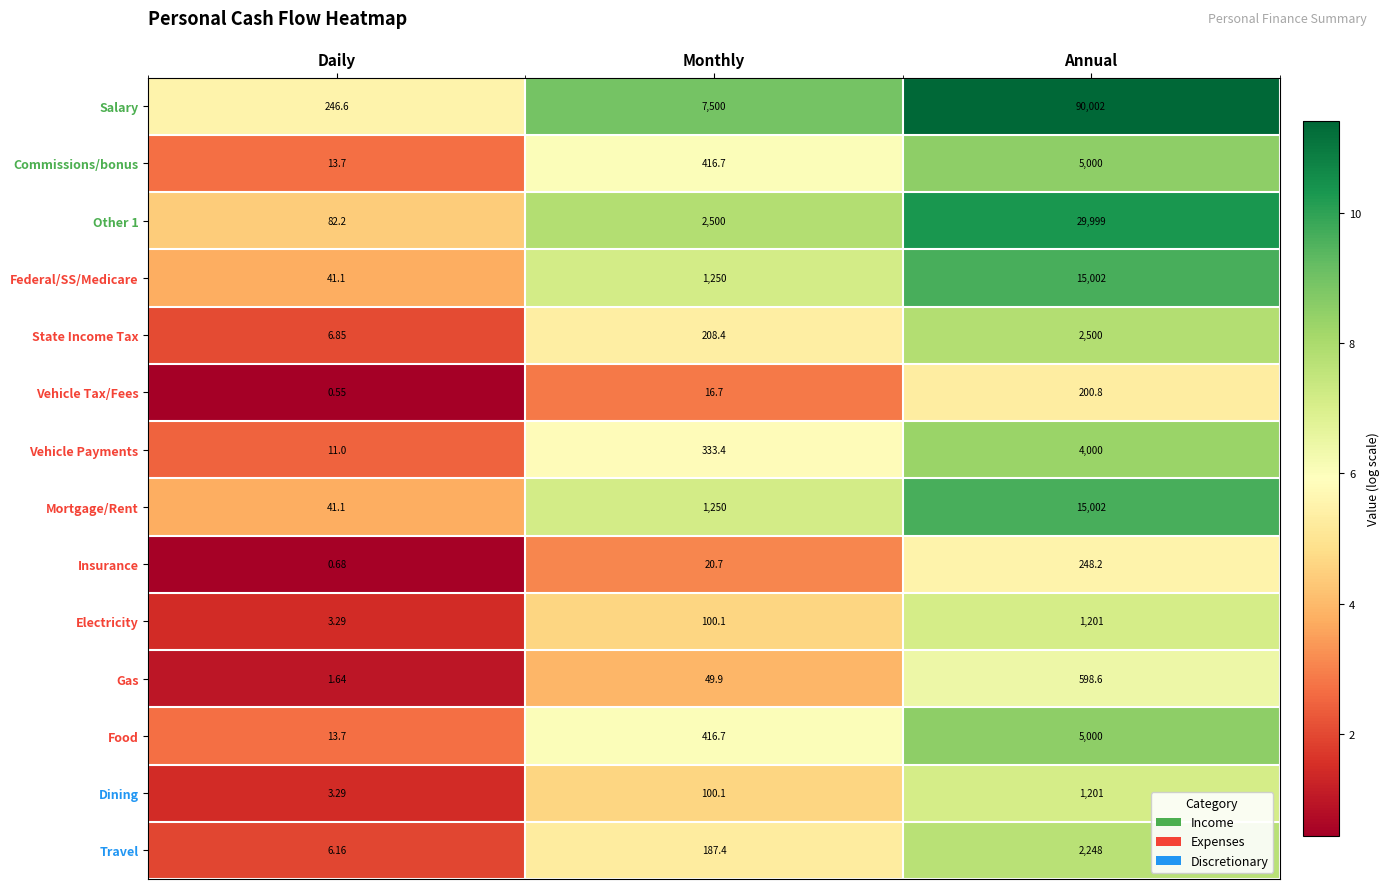

List the labels in order of Salary value, smallest first.

Daily, Monthly, Annual